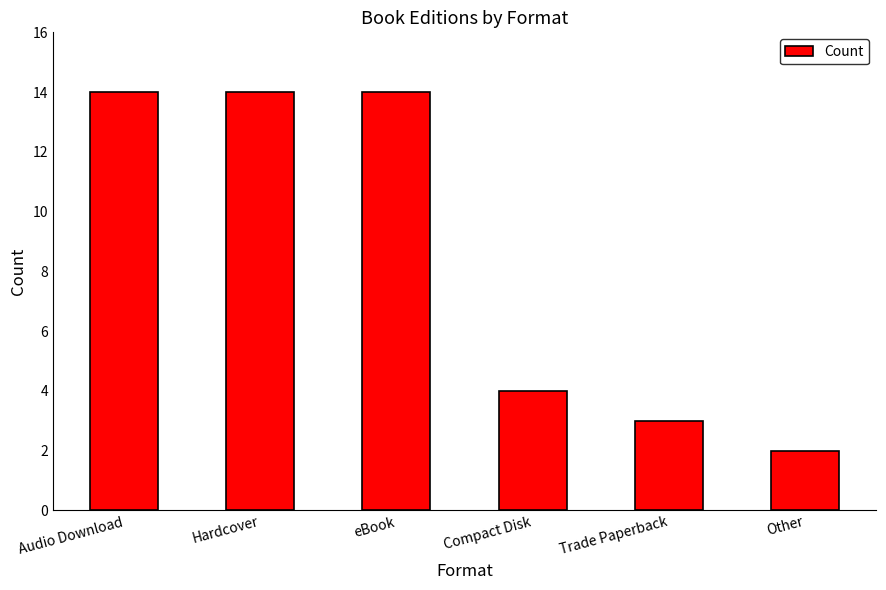

How many distinct data groups are displayed?

1